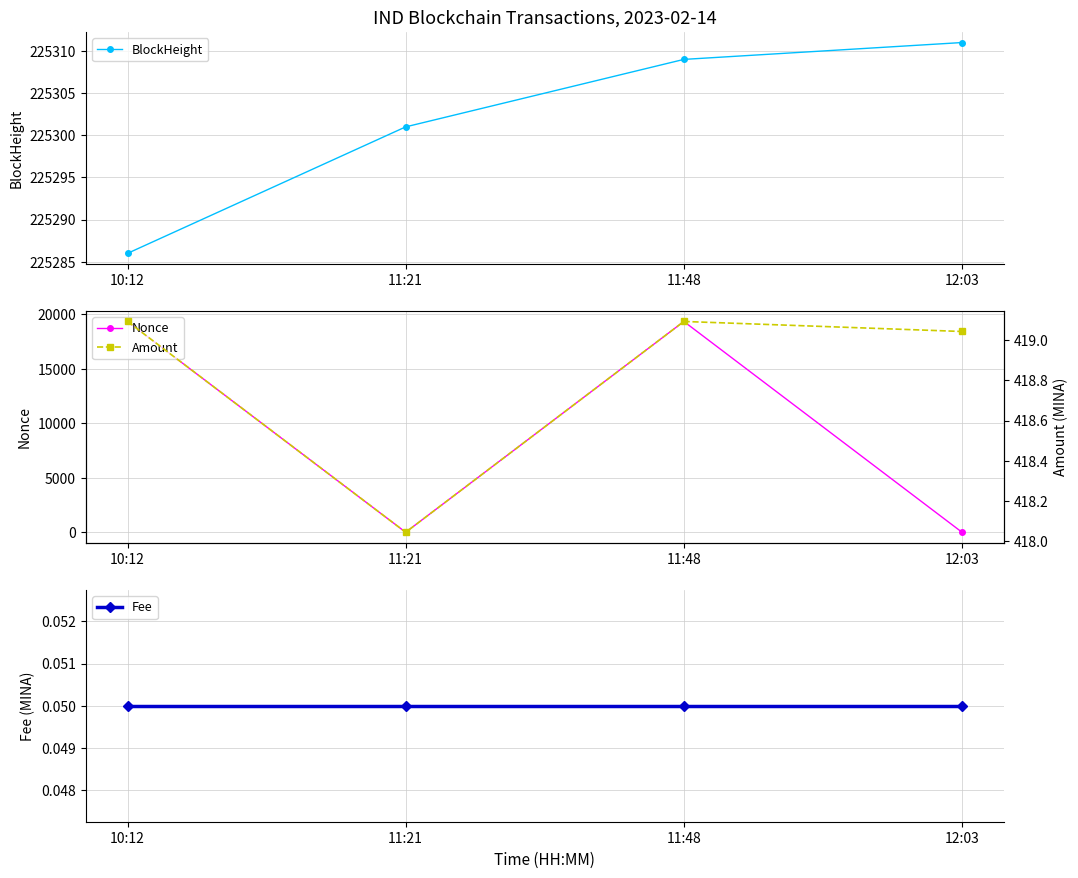

Does the chart display data point markers on the line(s)?

Yes